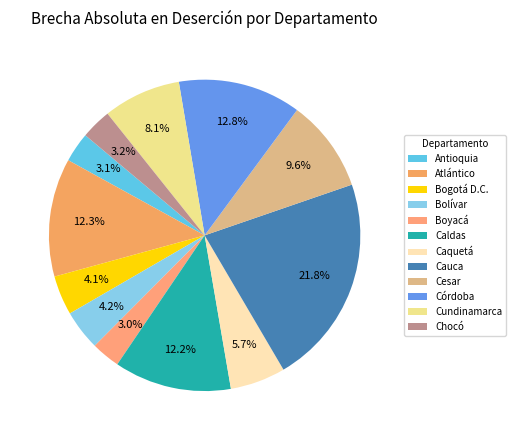

To the nearest percent, what is the difference between the Caquetá and Antioquia slice percentages?

3%